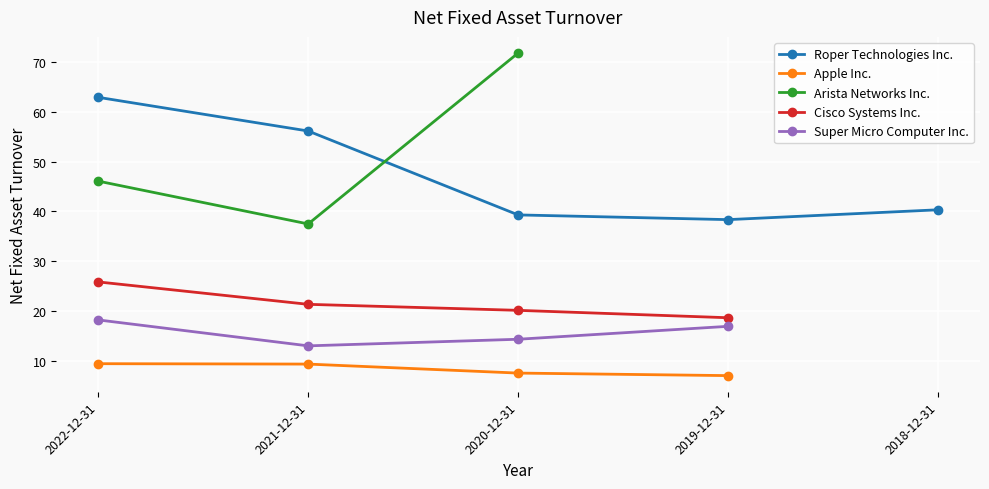

True or false: Roper Technologies Inc. and Cisco Systems Inc. intersect in this chart.

False